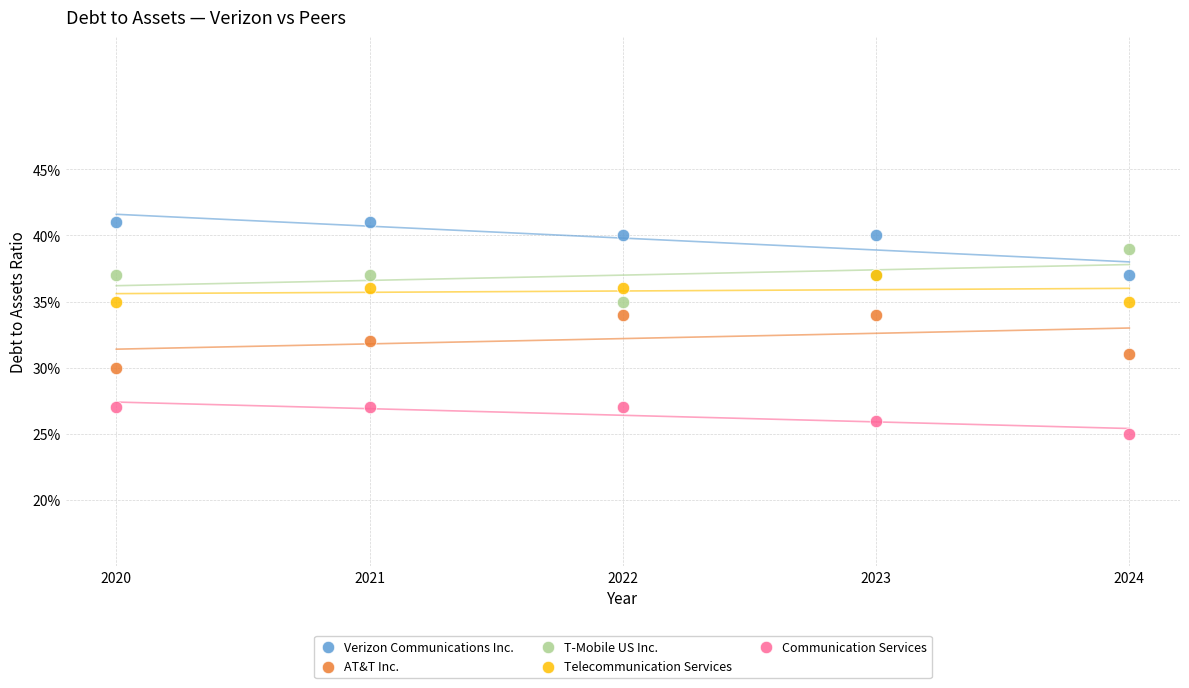

What are all the series names shown in the legend?

Verizon Communications Inc., AT&T Inc., T-Mobile US Inc., Telecommunication Services, Communication Services